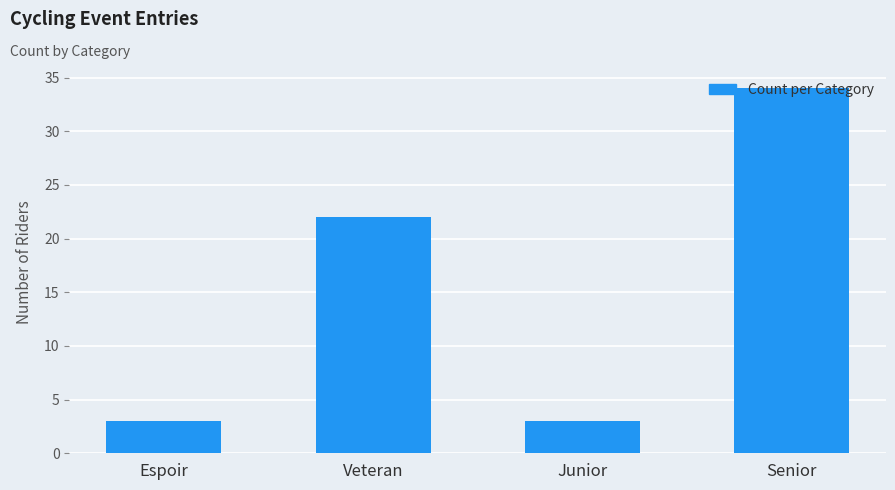

What is the sum of the values at Veteran and Espoir?

25